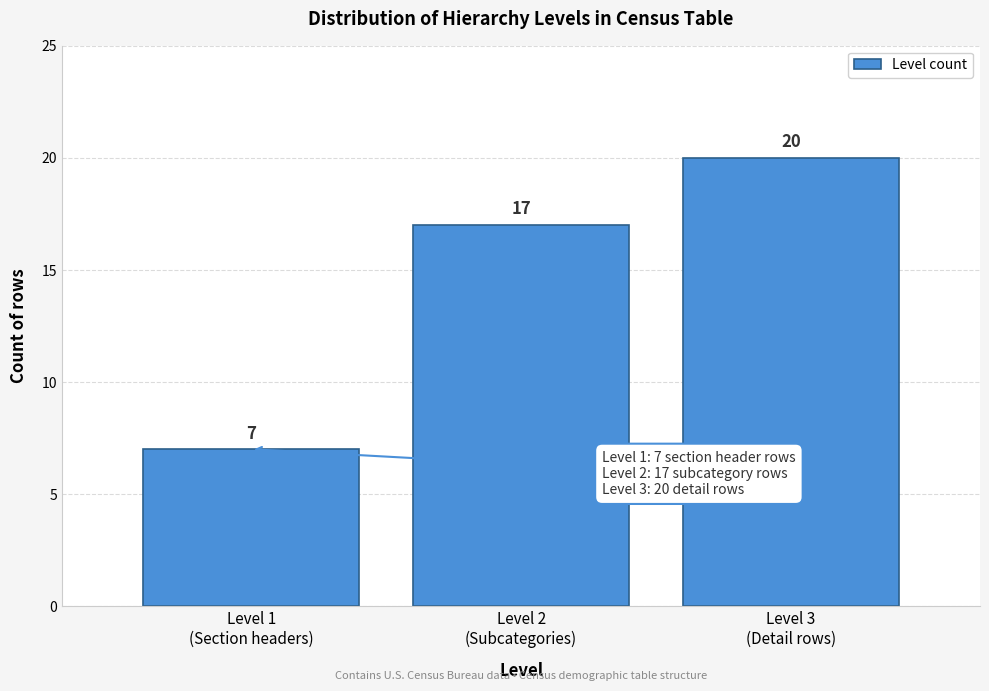

Reading left to right, transcribe all the data shown in this chart.

7	17	20